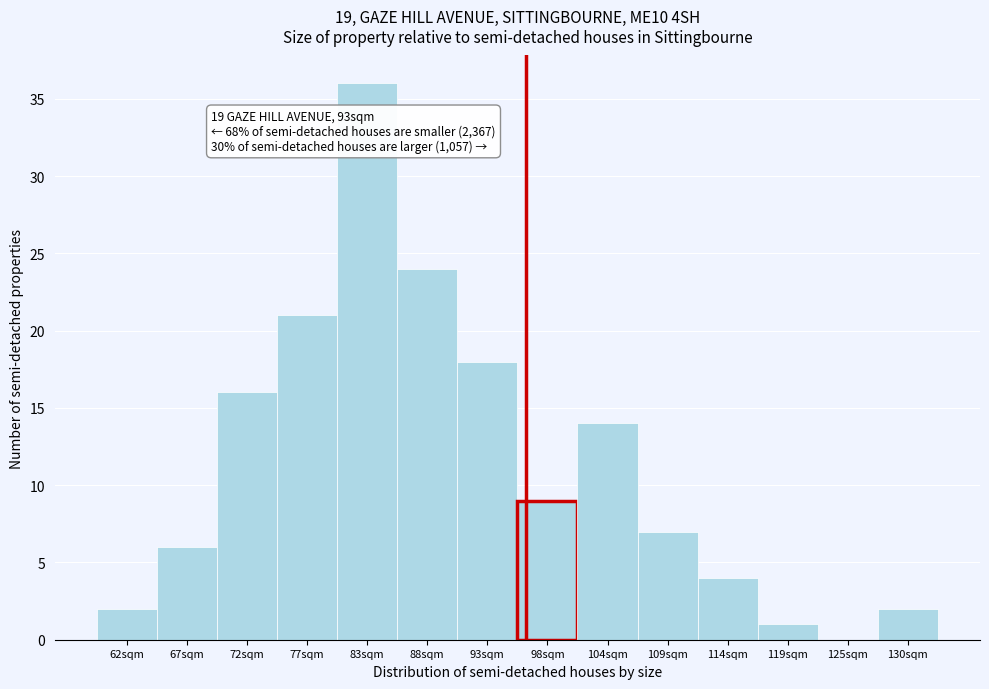

Reading left to right, extract all data points from this chart.

62sqm=2	67sqm=6	72sqm=16	77sqm=21	83sqm=36	88sqm=24	93sqm=18	98sqm=9	104sqm=14	109sqm=7	114sqm=4	119sqm=1	125sqm=0	130sqm=2